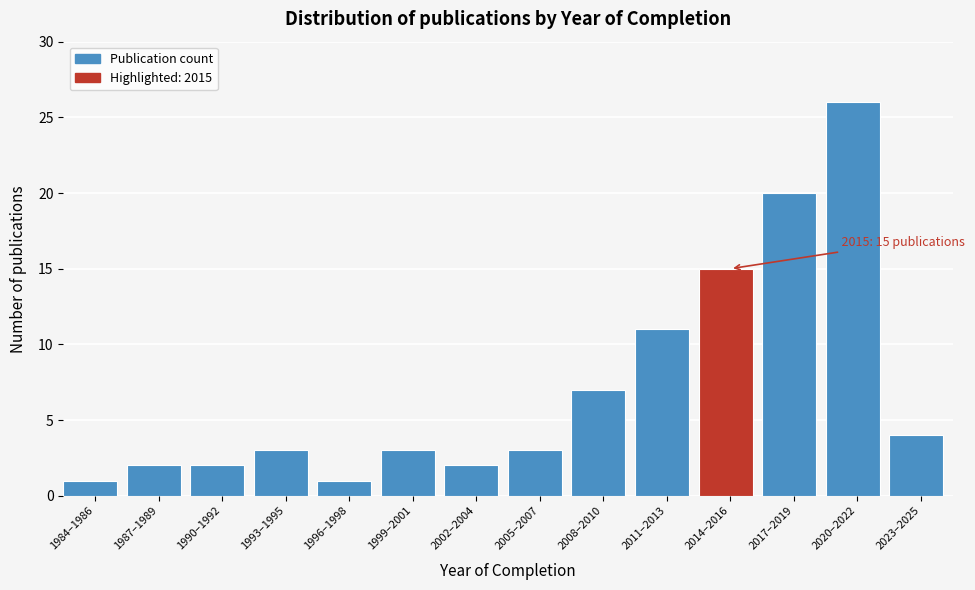

Reading right to left, extract all data points from this chart.

2023–2025=4	2020–2022=26	2017–2019=20	2014–2016=15	2011–2013=11	2008–2010=7	2005–2007=3	2002–2004=2	1999–2001=3	1996–1998=1	1993–1995=3	1990–1992=2	1987–1989=2	1984–1986=1